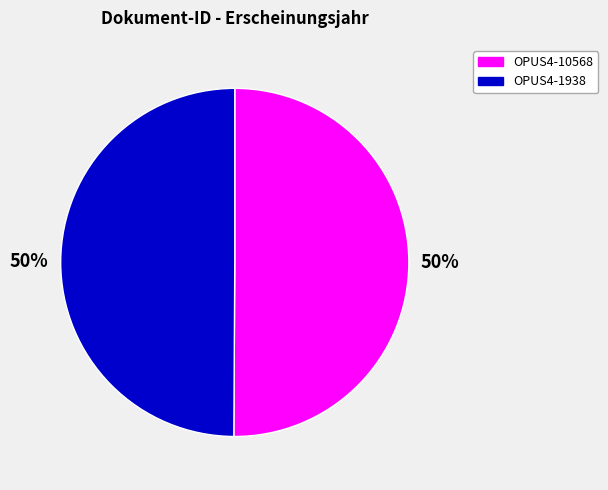

Is the sum of OPUS4-1938 and OPUS4-10568 greater than half?

Yes